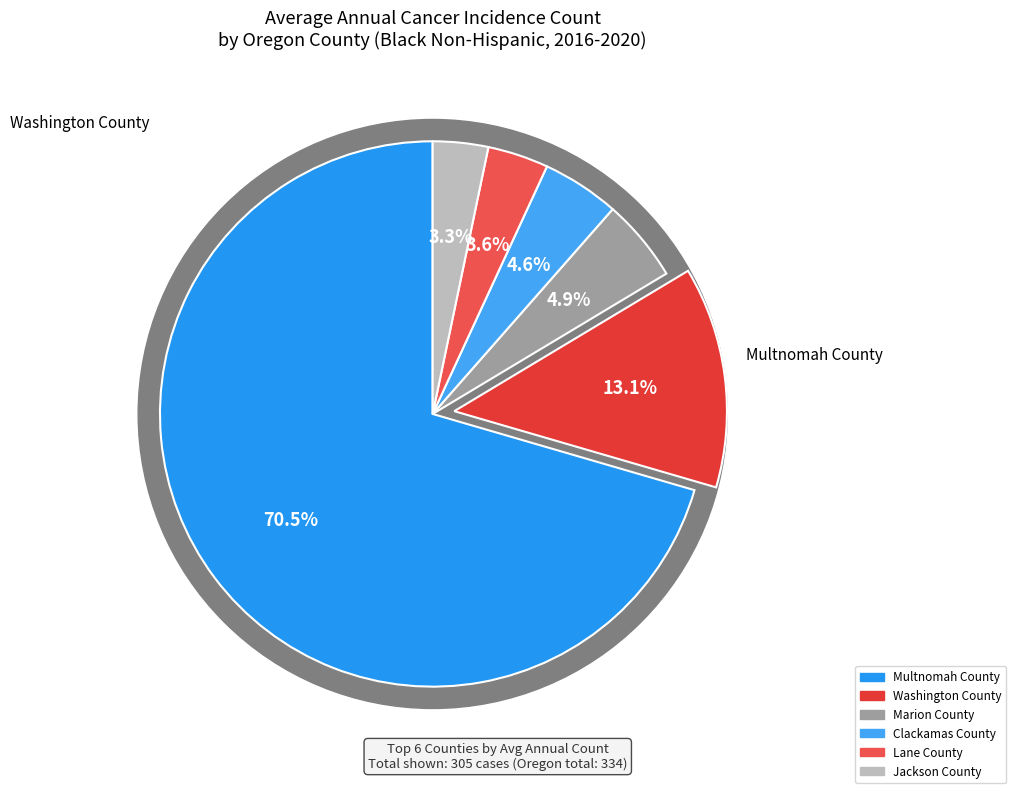

Count the number of slices in the pie.

6